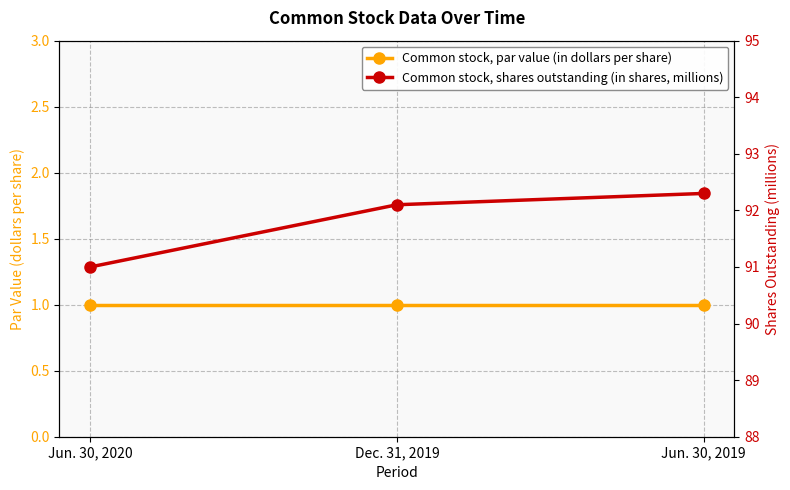

Does the chart have visible grid lines?

Yes